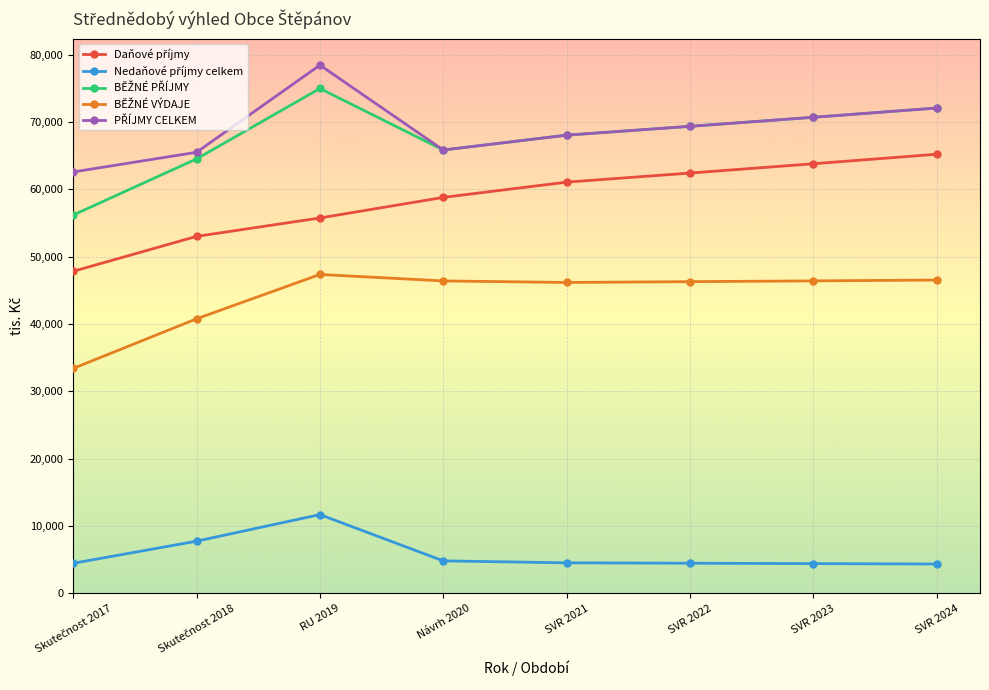

What is the total value across all series at Návrh 2020?

241666.5